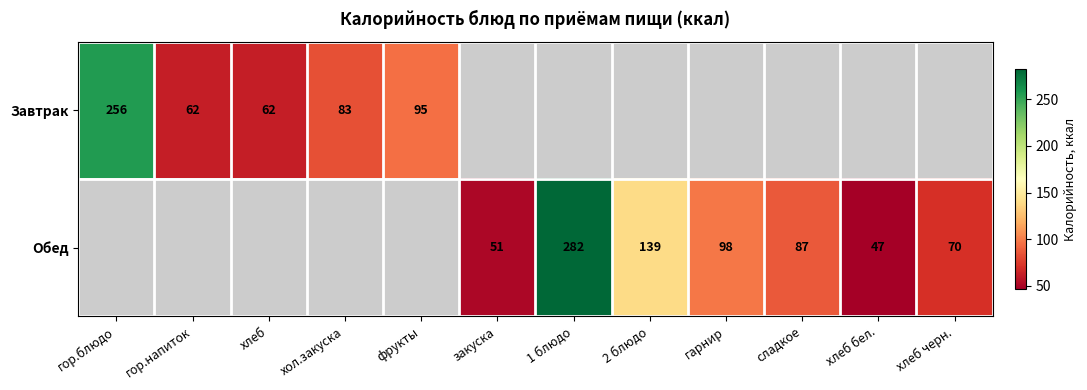

What is the greatest value displayed?

282.0